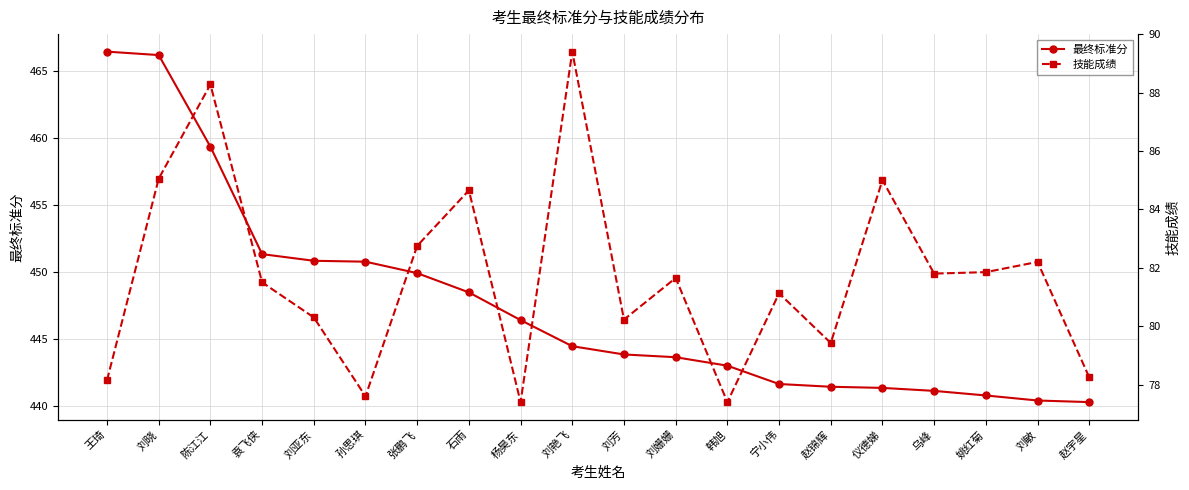

True or false: 最终标准分 has more than 1 interior local peaks.

False